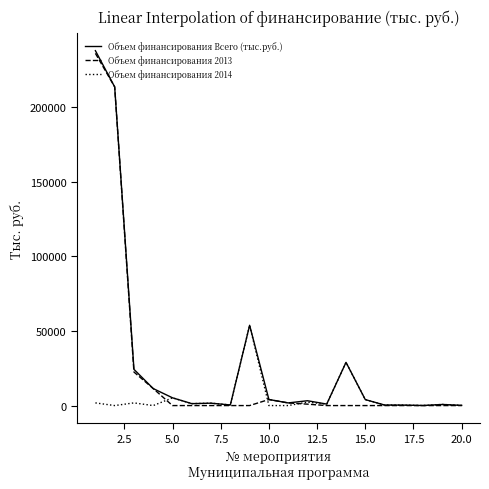

Which series has the widest spread of values?

Объем финансирования Всего (тыс.руб.)